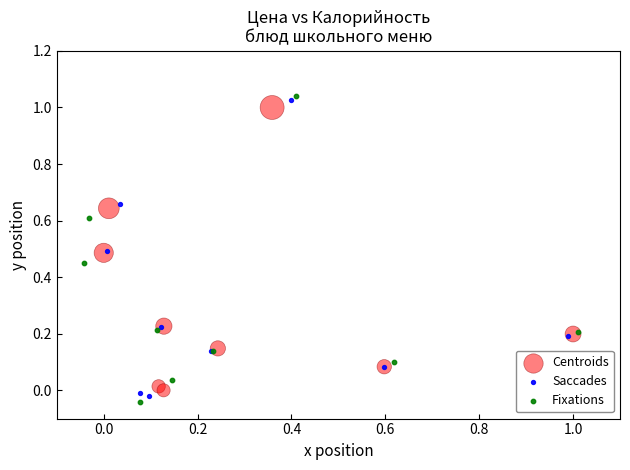

What are all the series names shown in the legend?

Centroids, Saccades, Fixations